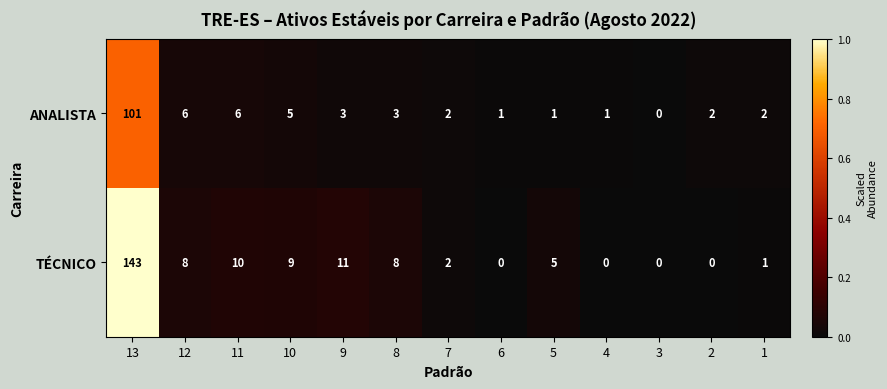

What is the difference between the TÉCNICO values at 11 and 7?

8